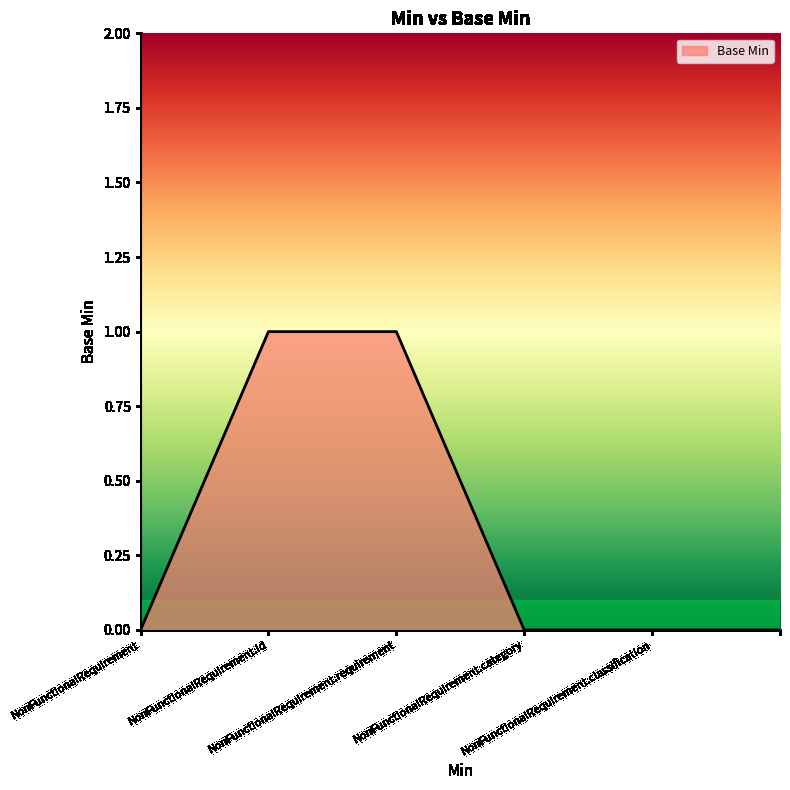

What is the difference between the maximum and second lowest values?

1